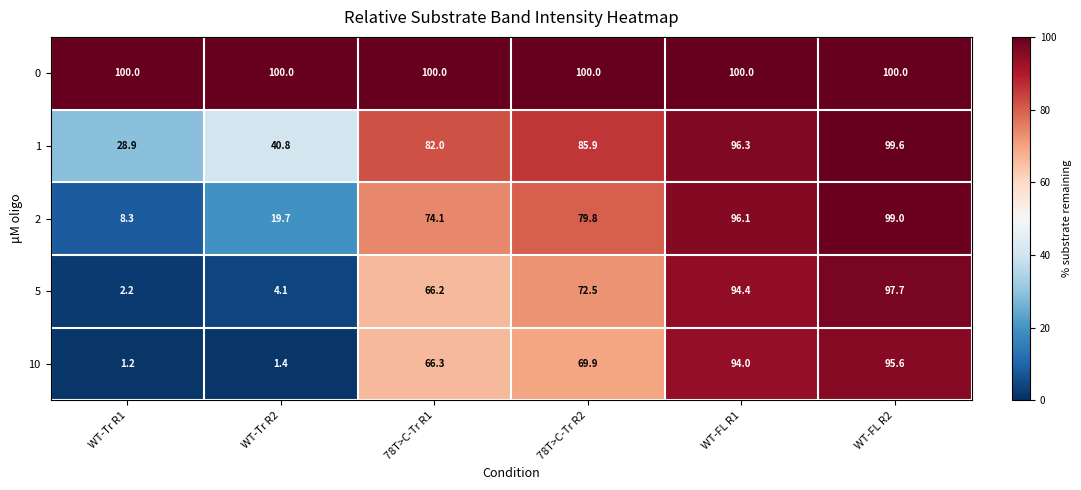

Rank the categories by 2 value from highest to lowest.

WT-FL R2, WT-FL R1, 78T>C-Tr R2, 78T>C-Tr R1, WT-Tr R2, WT-Tr R1